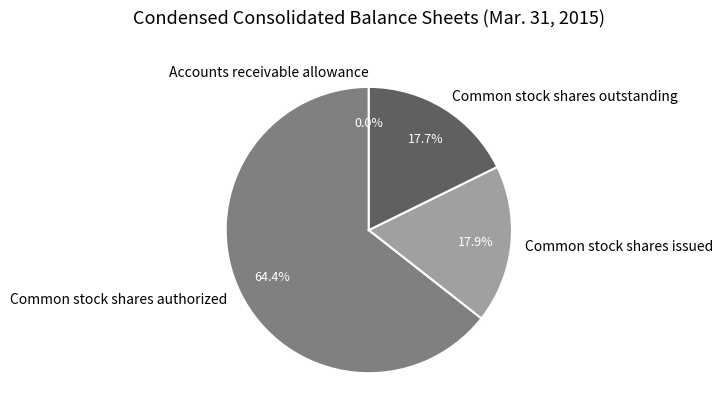

The Common stock shares authorized slice represents 64% of the pie. True or false?

True